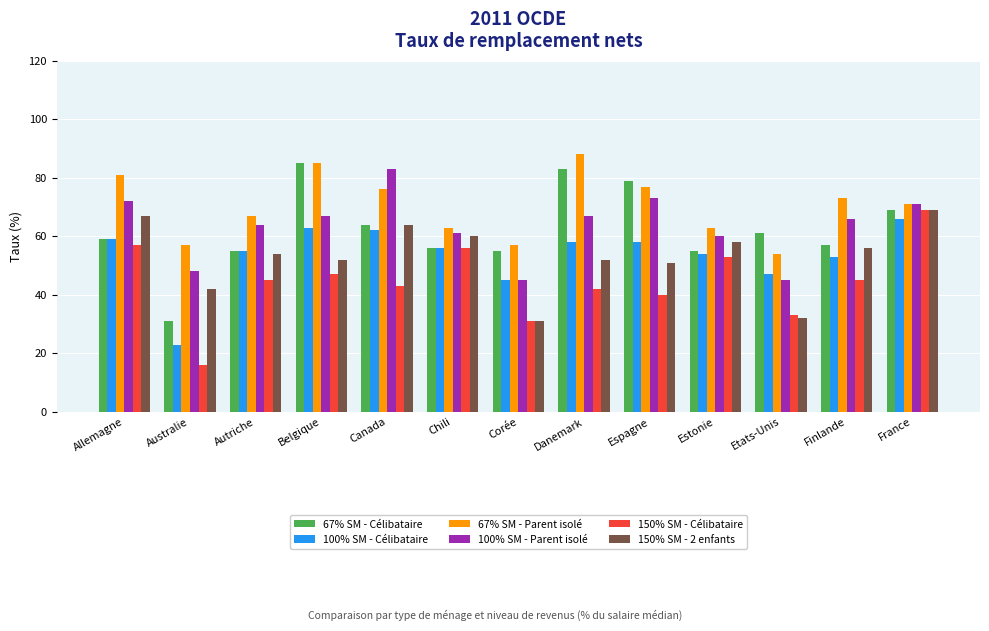

What is the total value across all series at Autriche?

340